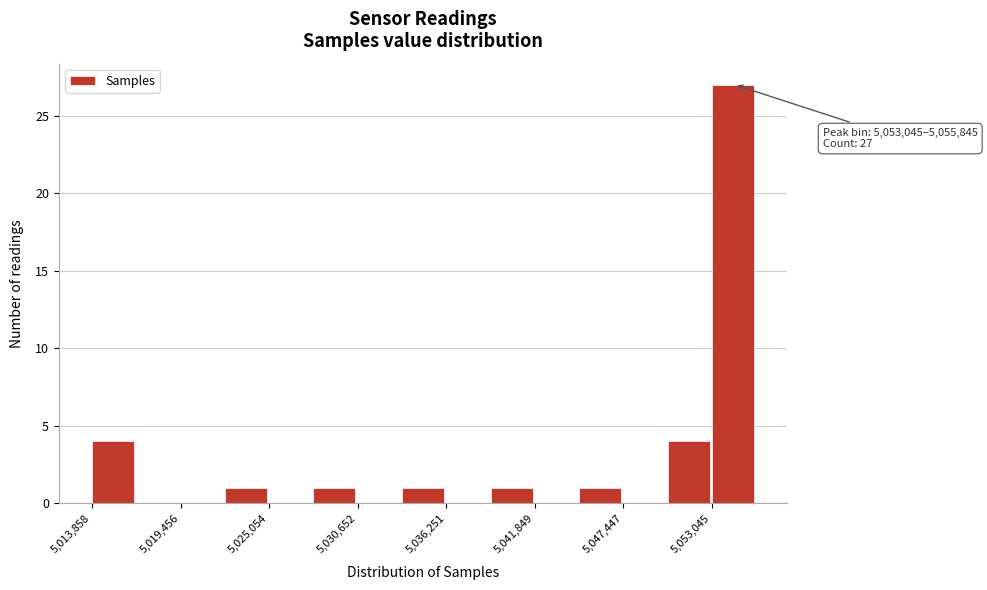

Read against the x-axis, roughly where is the centre of the tallest bar?

5054000